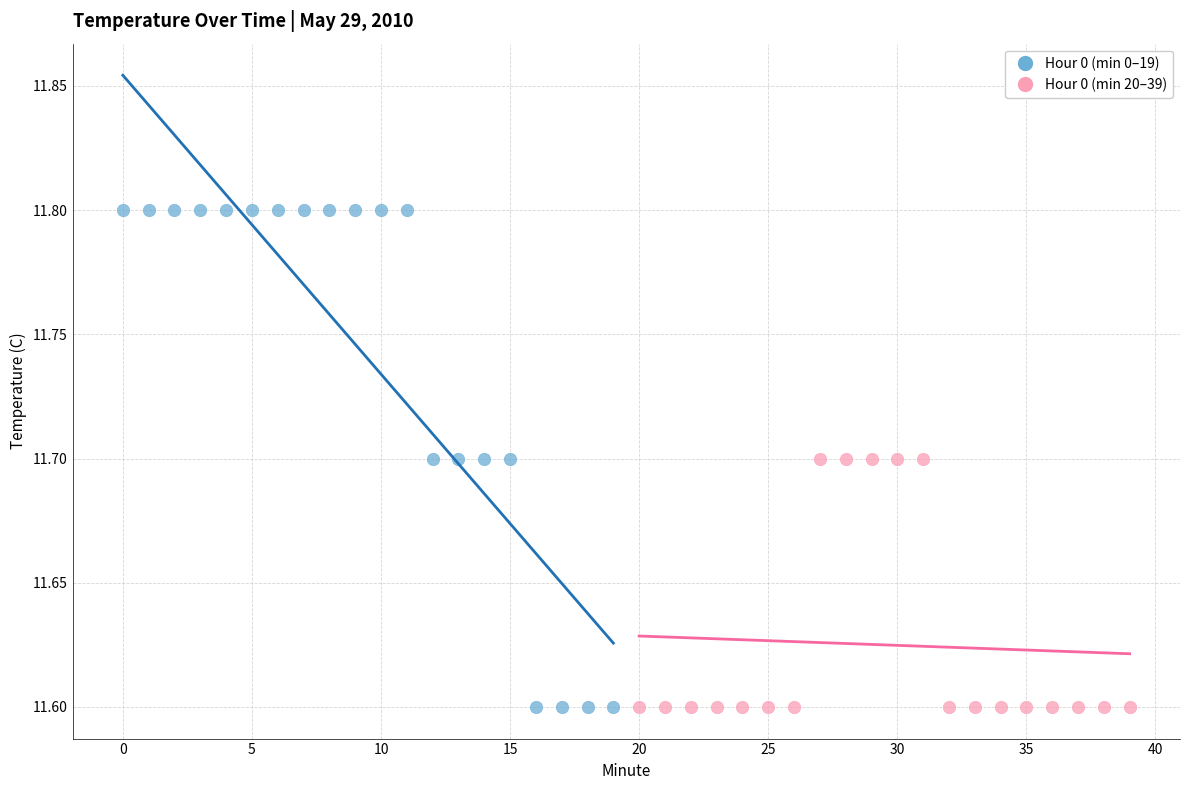

Which series reaches the maximum Y coordinate?

Hour 0 (min 0–19)